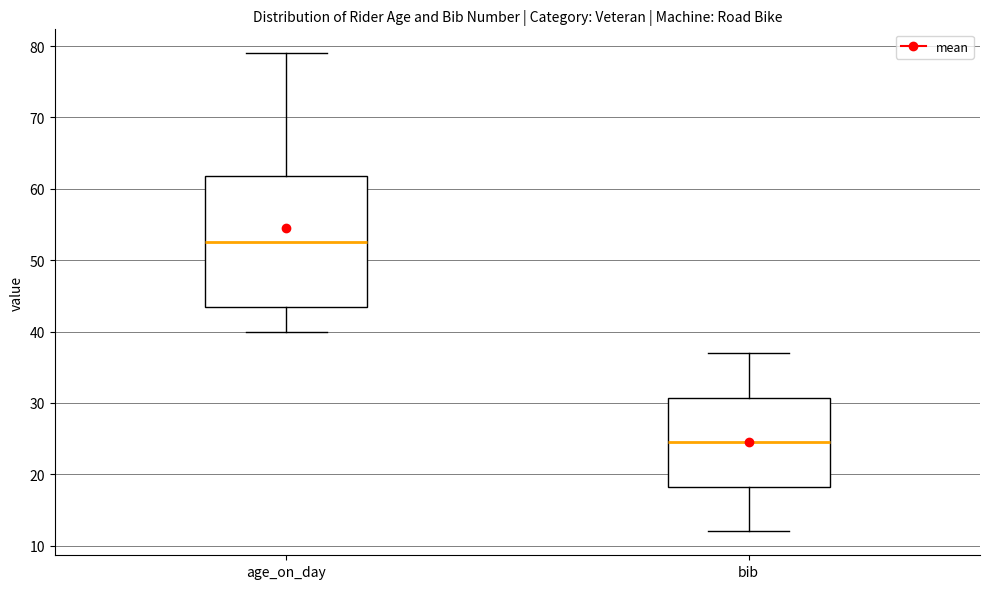

Reading left to right, transcribe this box plot: for each box, give where its median line is, the range the box spans, and where its two whiskers end, as read against the y-axis. The values are not printed on the chart, so give them approximately, as read against the axis.

age_on_day: median 53, box 44 to 62, whiskers 40 to 79
bib: median 25, box 18 to 31, whiskers 12 to 37